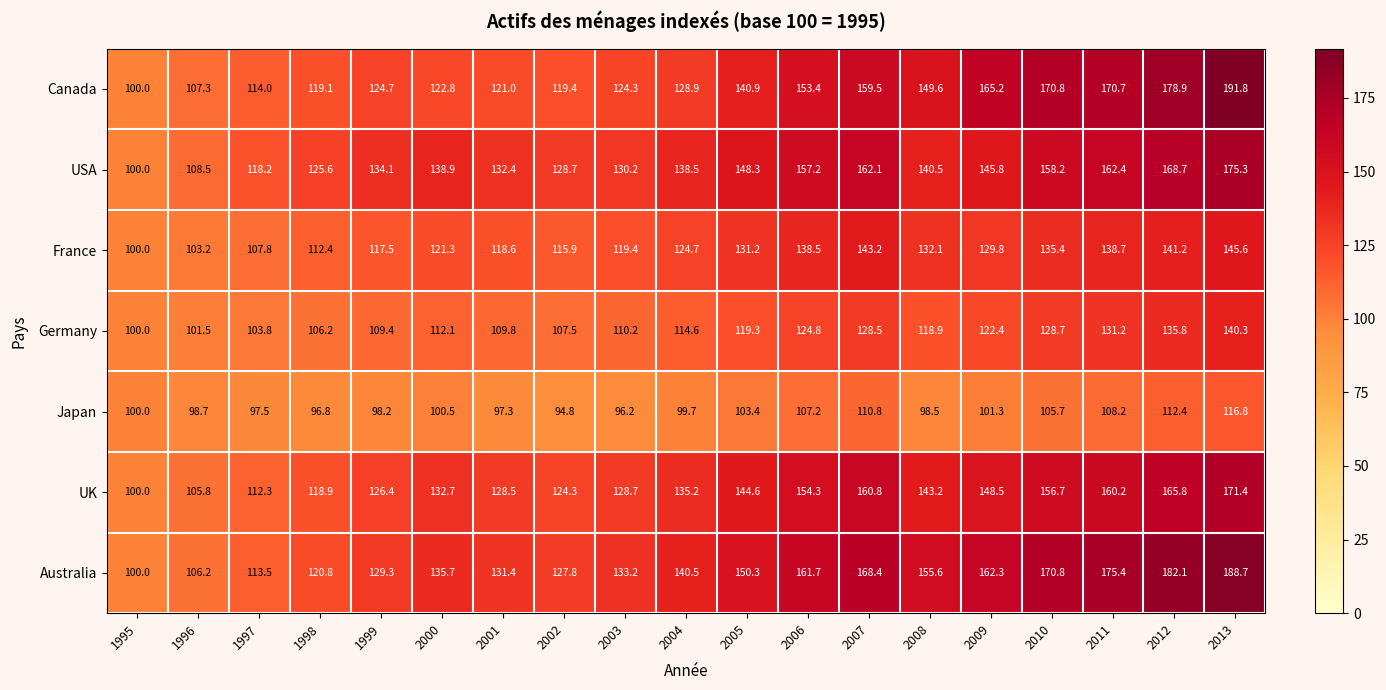

True or false: USA has a value of 74.7 at 2005.

False